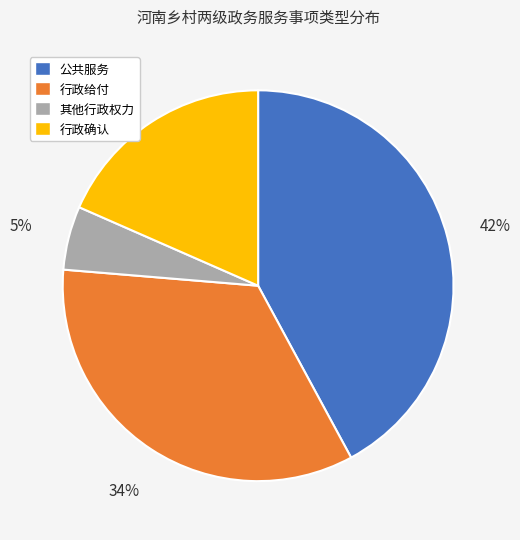

Rank the categories by value from highest to lowest.

公共服务, 行政给付, 行政确认, 其他行政权力